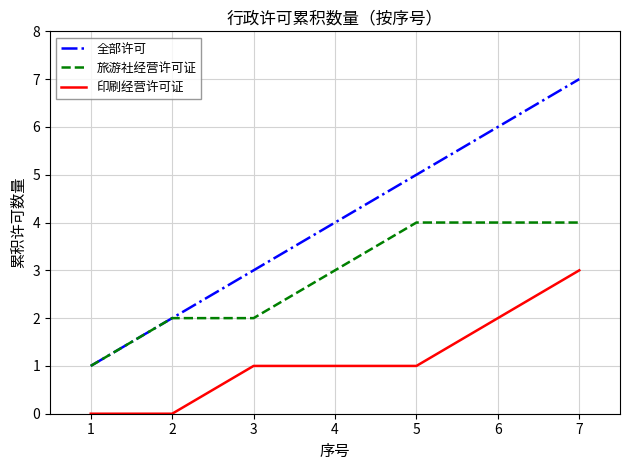

Rank the series by their maximum value, from highest to lowest.

全部许可, 旅游社经营许可证, 印刷经营许可证